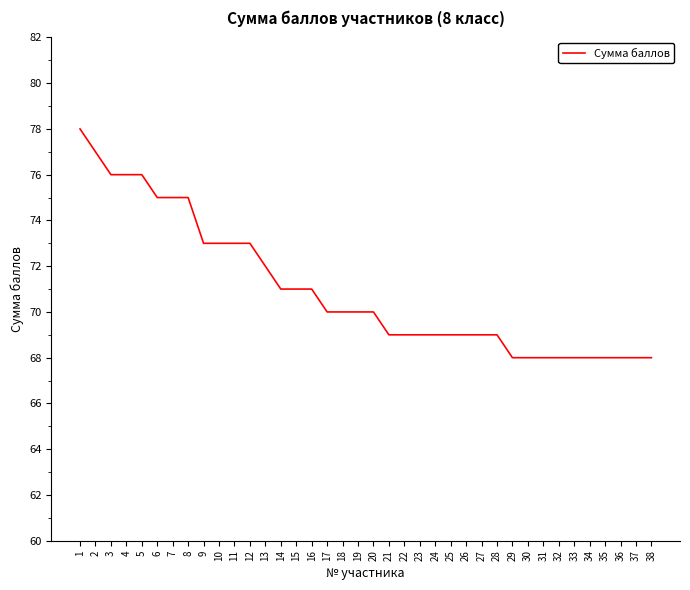

Reading right to left, extract all data points from this chart.

68	68	68	68	68	68	68	68	68	68	69	69	69	69	69	69	69	69	70	70	70	70	71	71	71	72	73	73	73	73	75	75	75	76	76	76	77	78